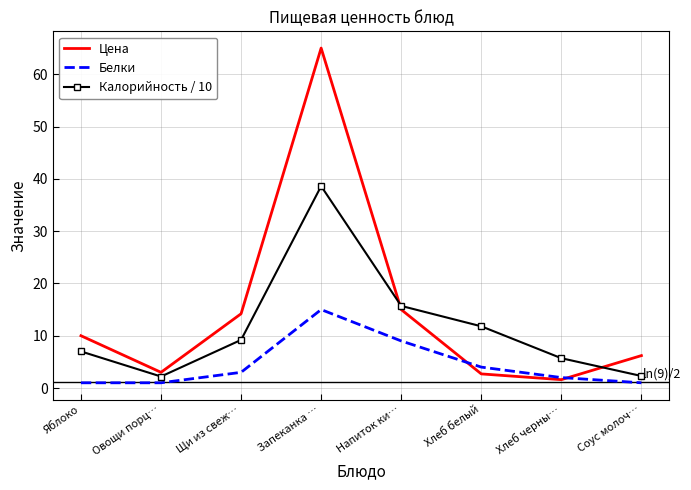

The value of Калорийность / 10 at Щи из свеж… is 9.2. True or false?

True